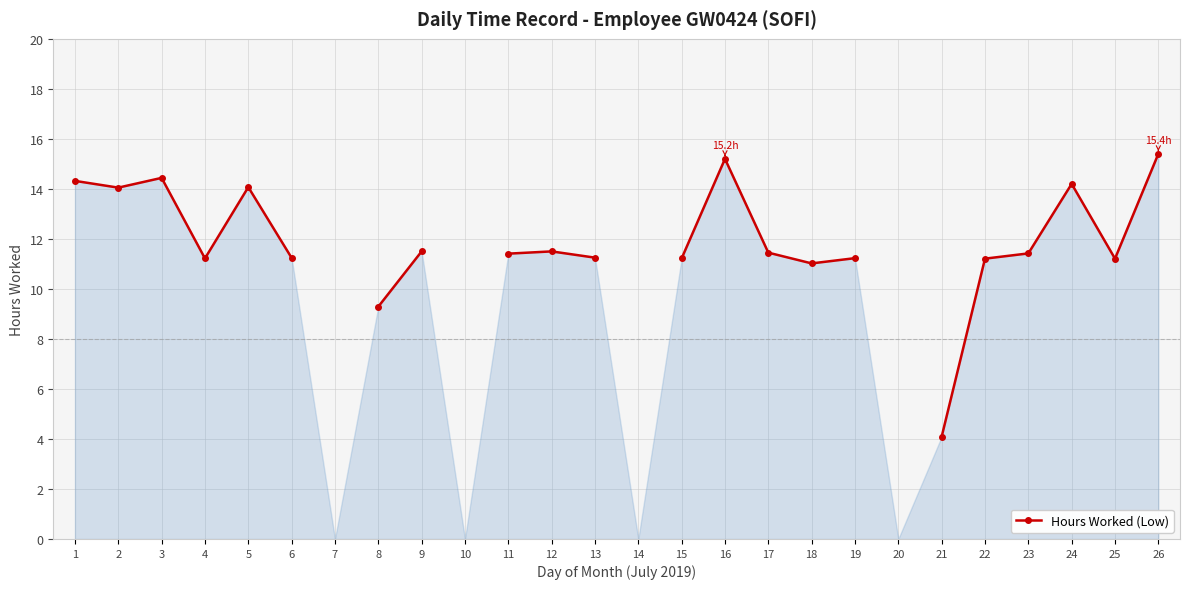

What is the value of the 18th point from the left?

11.0